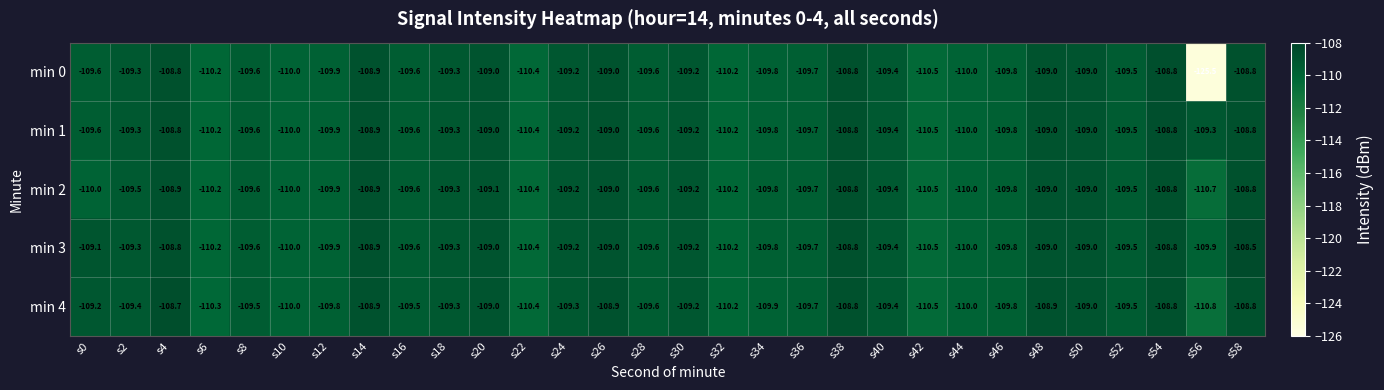

What is the difference between the highest and lowest values at s0?

0.9